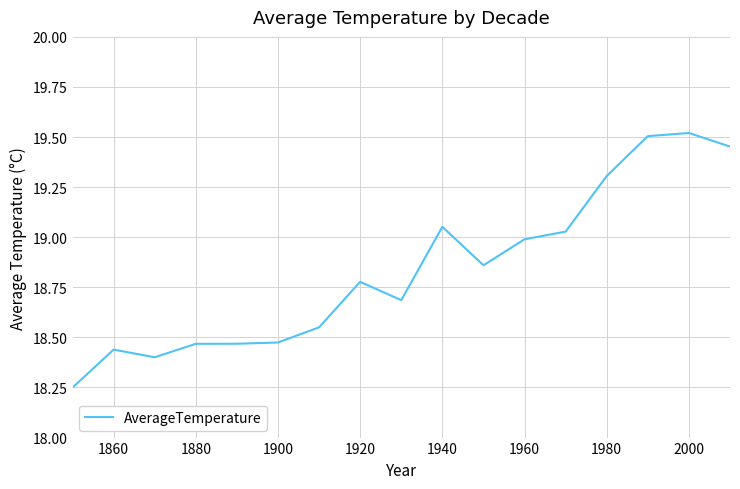

What is the difference between the maximum and minimum values?

1.3